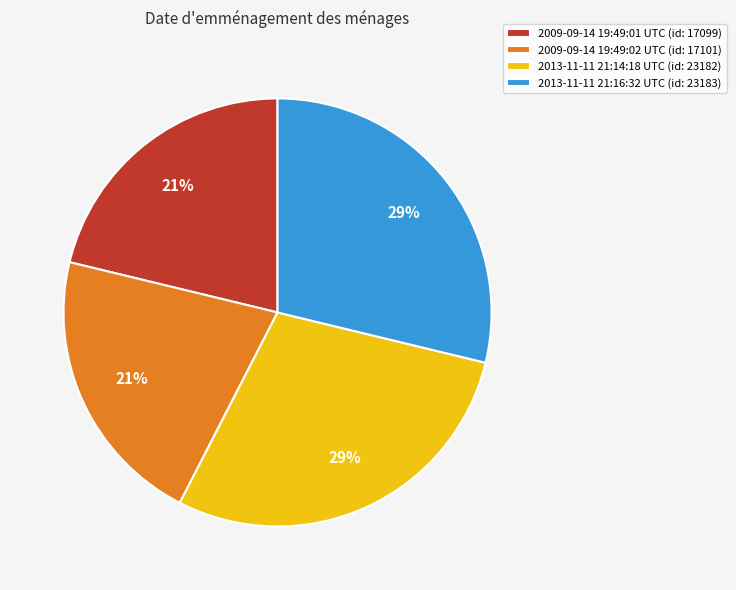

How many segments does this pie chart have?

4